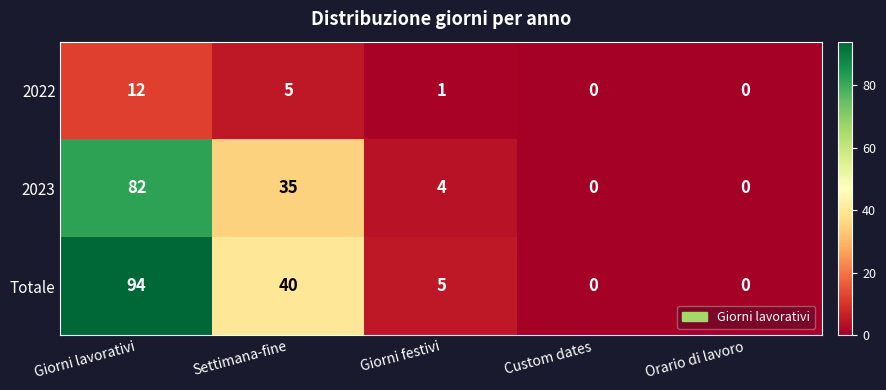

True or false: 2023 has a value of 0 at Custom dates.

True